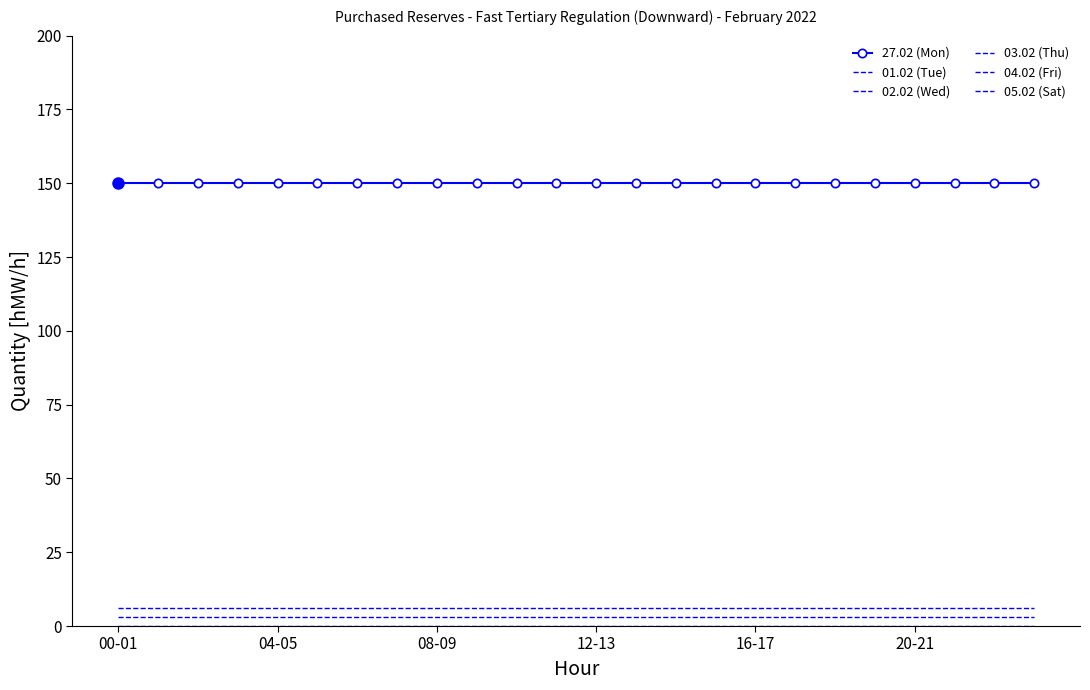

At how many categories does at least one series exceed 111?

24